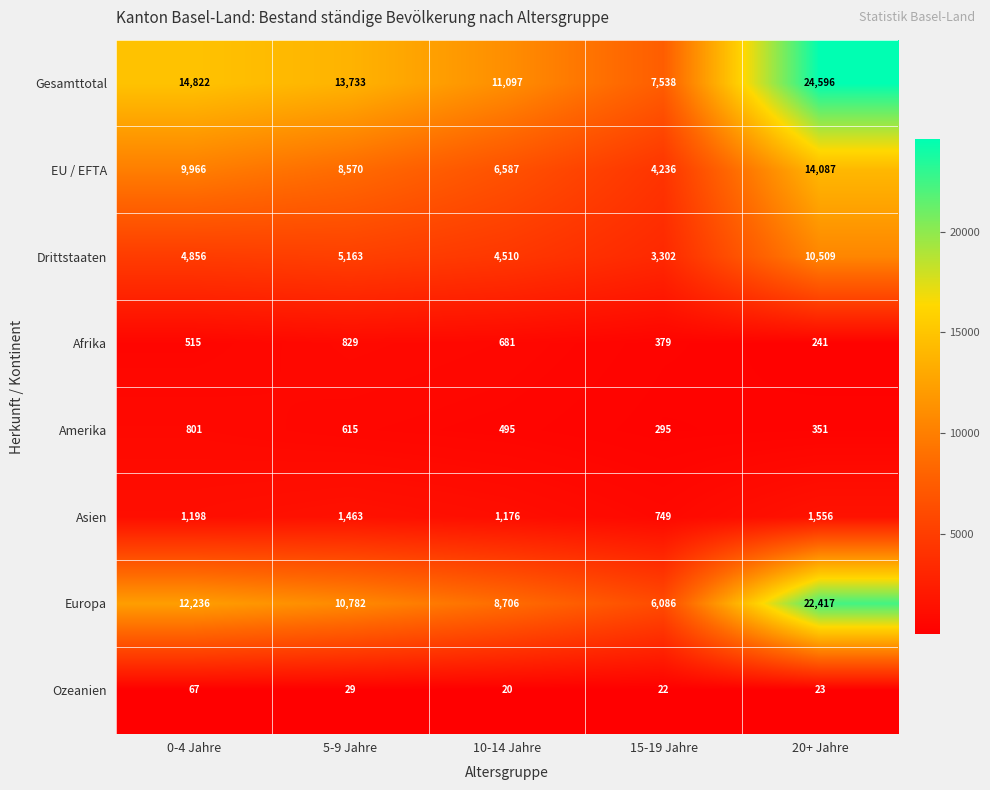

What is the spread (max minus min) of values at 15-19 Jahre?

7516